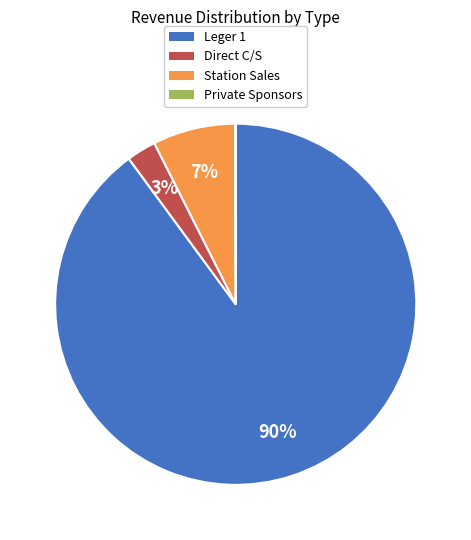

What is the largest slice in the pie chart?

Leger 1